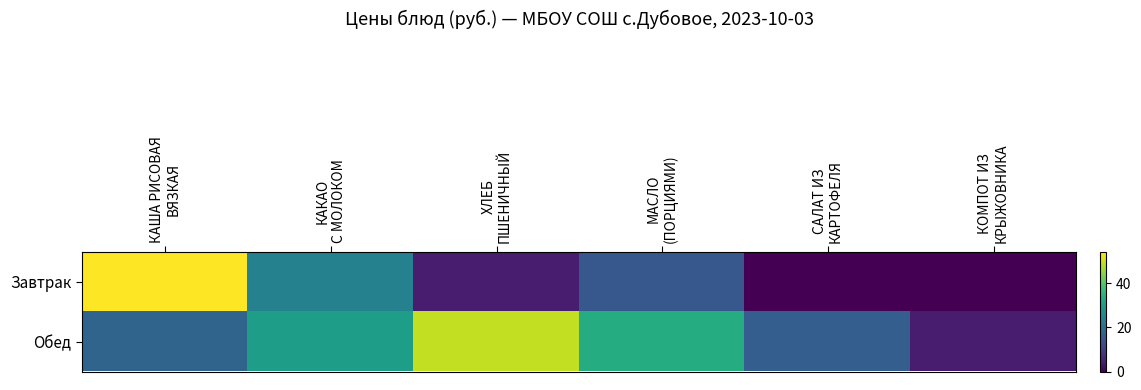

Reading right to left, list all the values displayed in this chart.

Завтрак: КОМПОТ ИЗ
КРЫЖОВНИКА=0.0	САЛАТ ИЗ
КАРТОФЕЛЯ=0.0	МАСЛО
(ПОРЦИЯМИ)=15.0	ХЛЕБ
ПШЕНИЧНЫЙ=4.1	КАКАО
С МОЛОКОМ=23.8	КАША РИСОВАЯ
ВЯЗКАЯ=54.4
Обед: КОМПОТ ИЗ
КРЫЖОВНИКА=4.0	САЛАТ ИЗ
КАРТОФЕЛЯ=16.3	МАСЛО
(ПОРЦИЯМИ)=33.6	ХЛЕБ
ПШЕНИЧНЫЙ=49.5	КАКАО
С МОЛОКОМ=30.2	КАША РИСОВАЯ
ВЯЗКАЯ=17.5